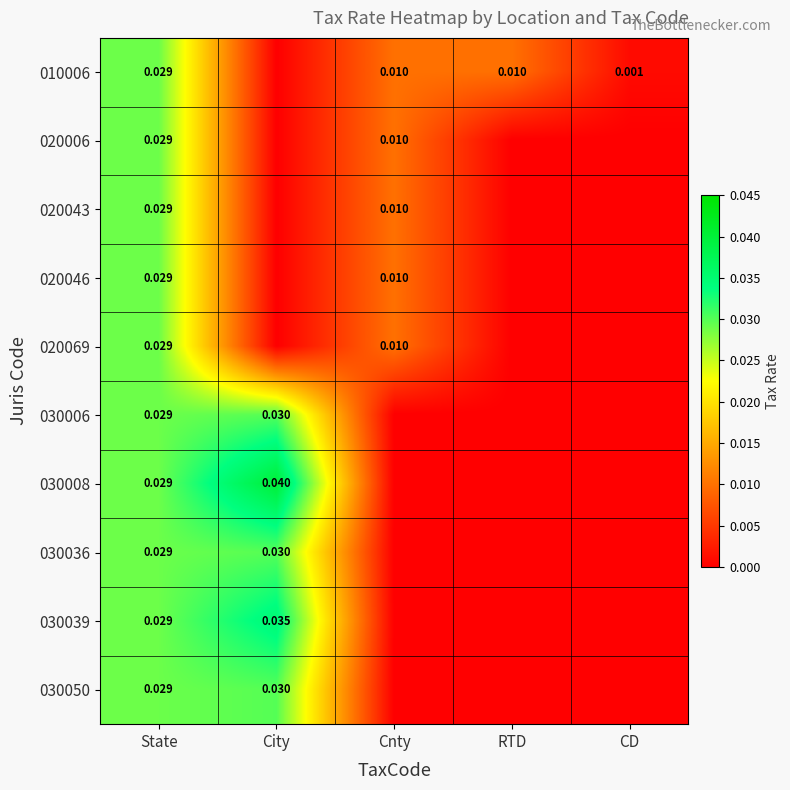

At which category is the sum across all series the highest?

State